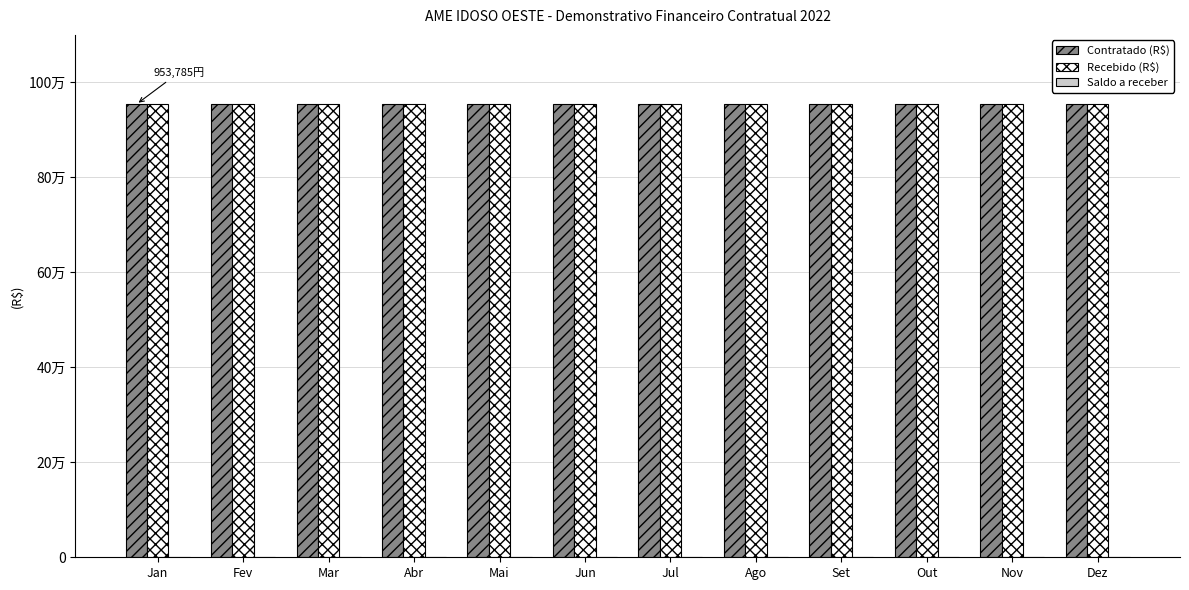

What is the sum of the Contratado (R$) values at Jun and Out?

1907570